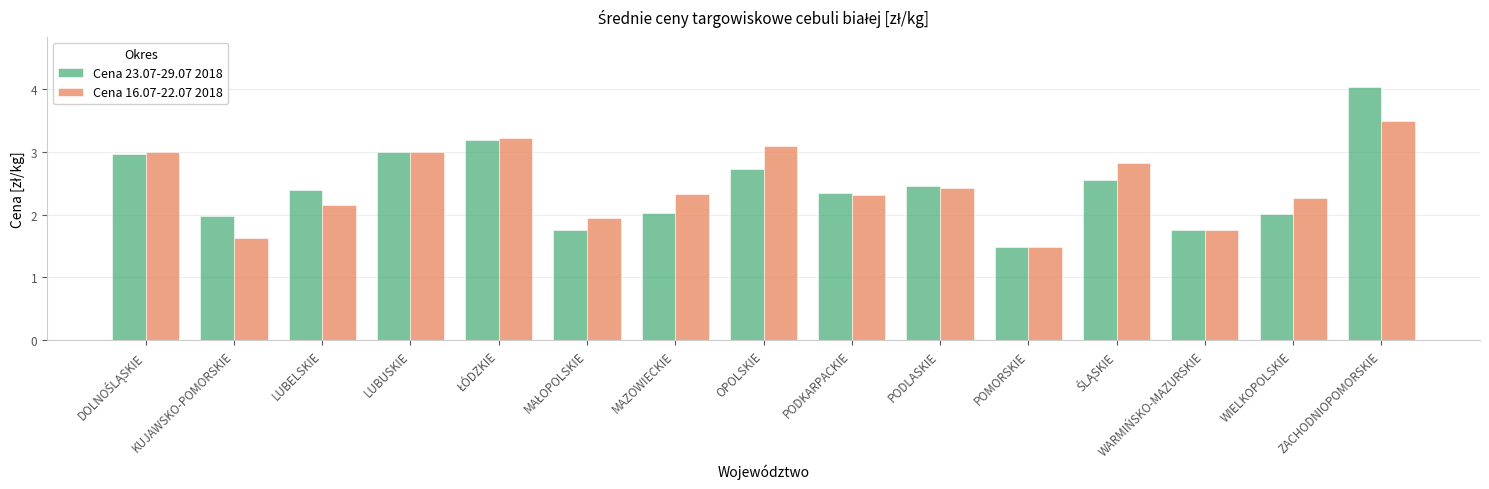

Which category has the highest value in the Cena 16.07-22.07 2018 series?

ZACHODNIOPOMORSKIE